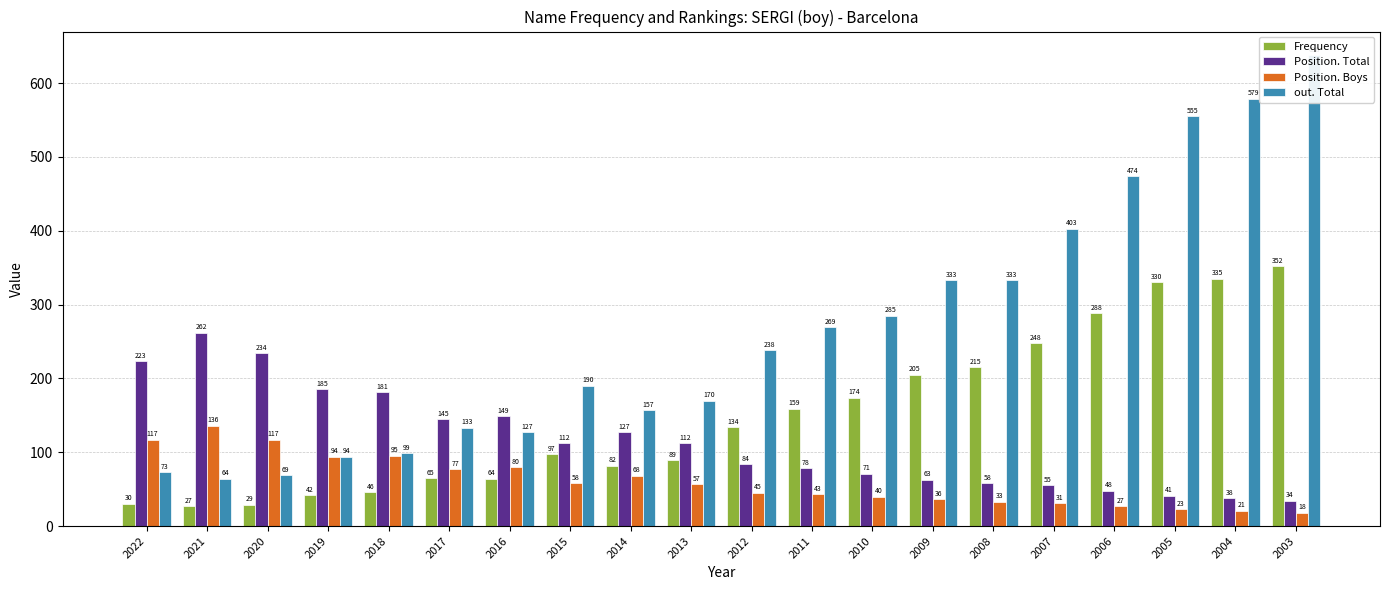

What is the total value across all series at 2010?

570